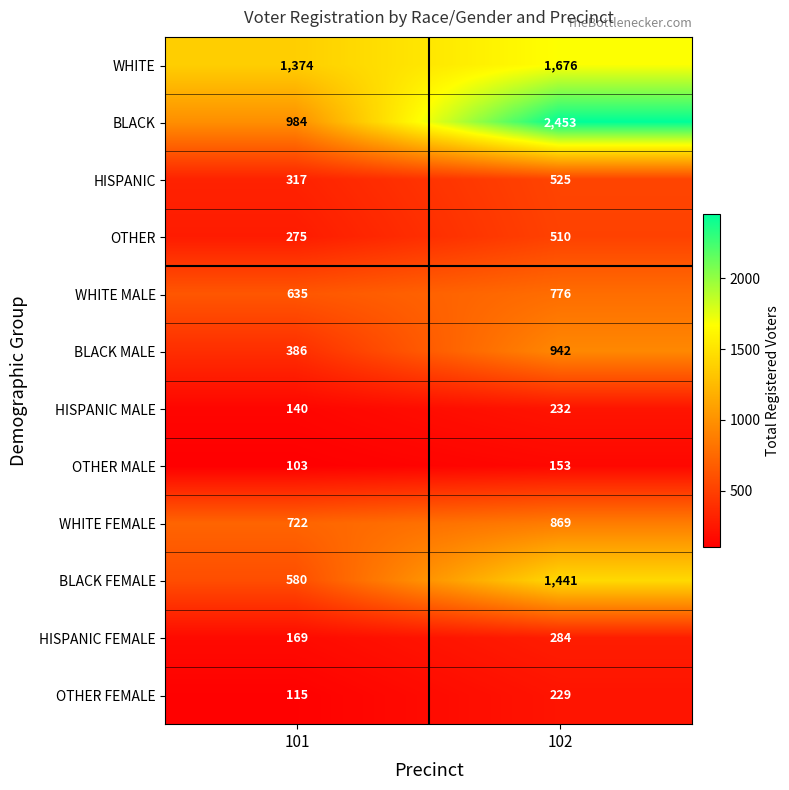

At which category is the sum across all series the highest?

102